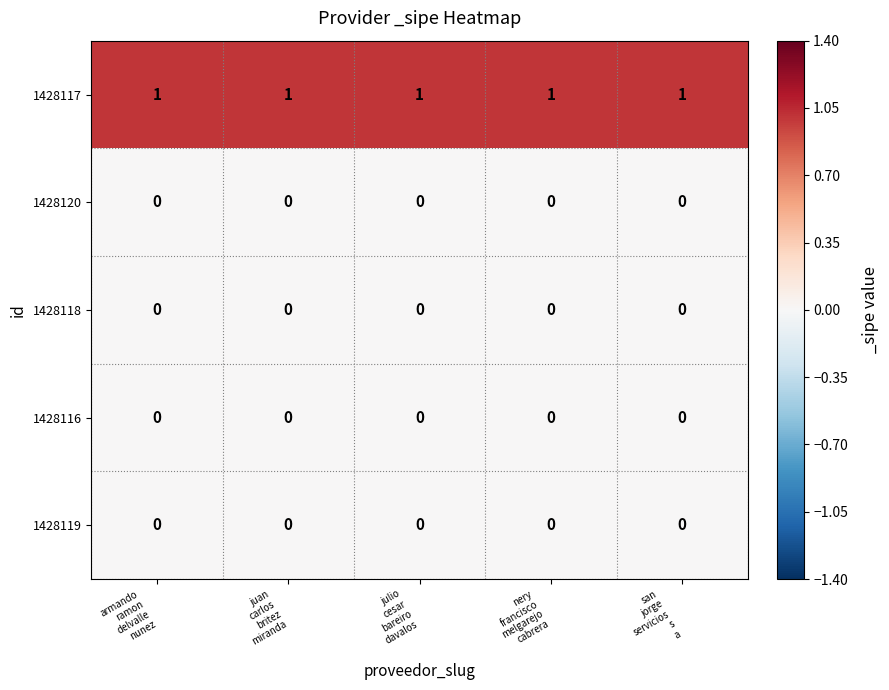

Which series has the largest total across all categories?

1428117